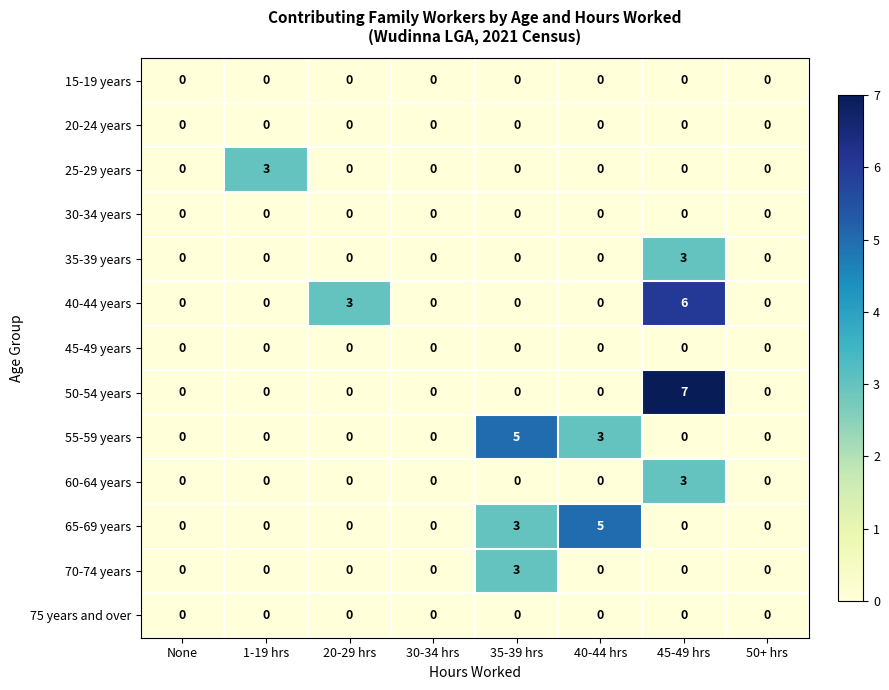

What is the greatest value displayed?

7